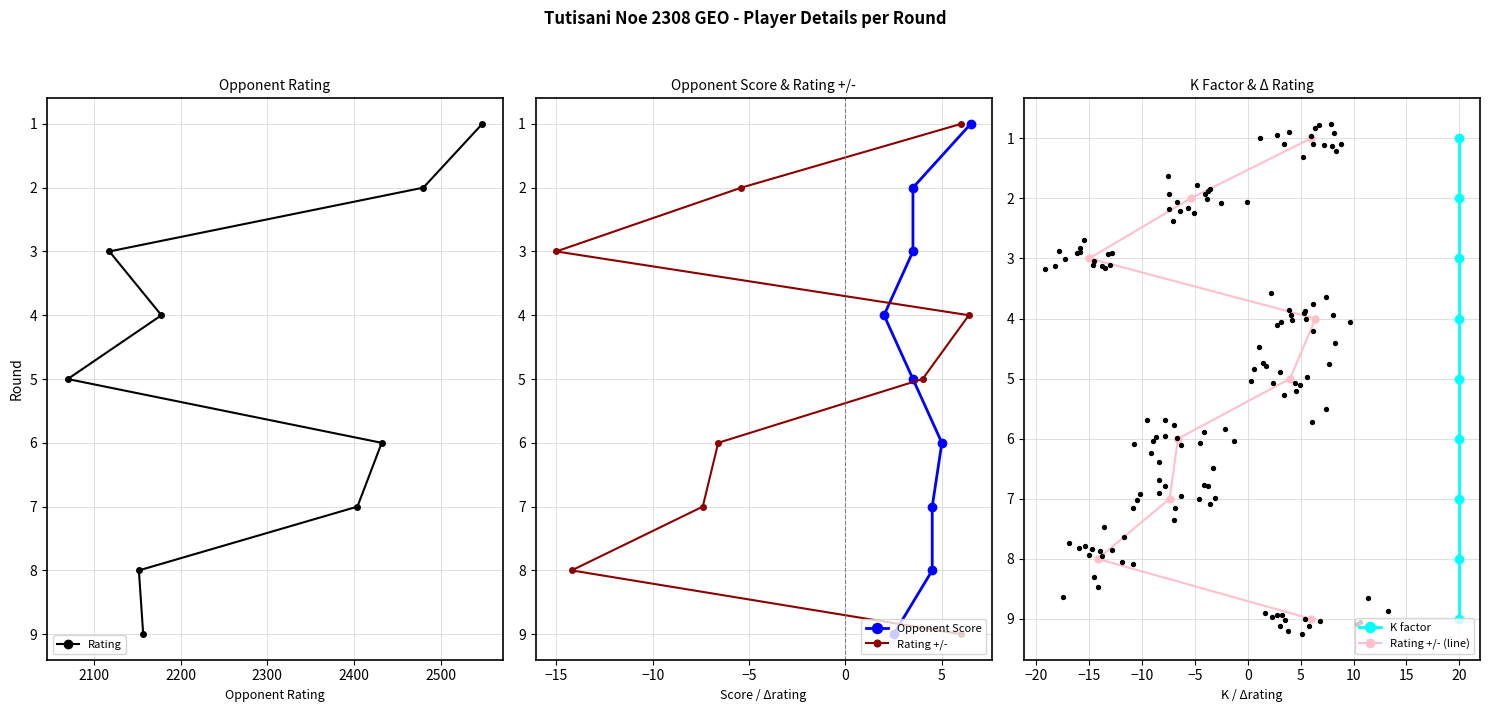

At how many categories does at least one series exceed 5?

4